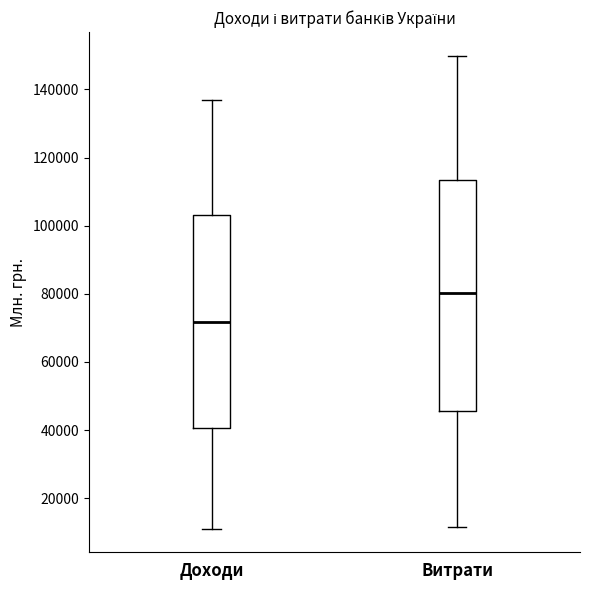

Reading left to right, transcribe this box plot: for each box, give where its median line is, the range the box spans, and where its two whiskers end, as read against the y-axis. The values are not printed on the chart, so give them approximately, as read against the axis.

Доходи: median 72000, box 40000 to 104000, whiskers 12000 to 136000
Витрати: median 80000, box 46000 to 114000, whiskers 12000 to 150000